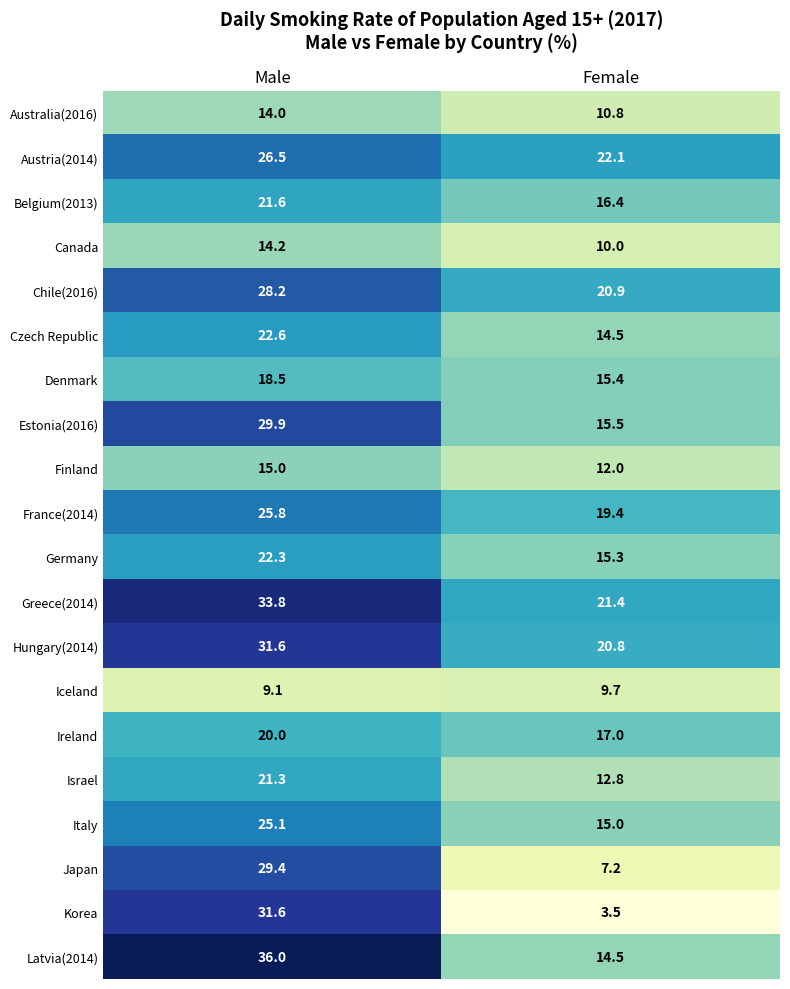

Which series has the largest total across all categories?

Greece(2014)